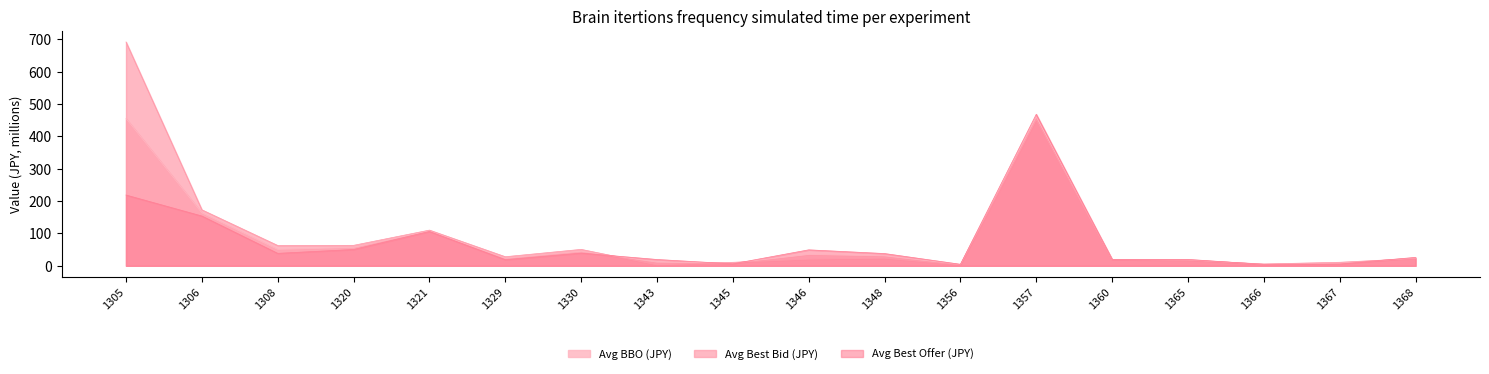

Is the value of Avg BBO (JPY) at 1306 greater than the value of Avg Best Offer (JPY) at 1346?

Yes